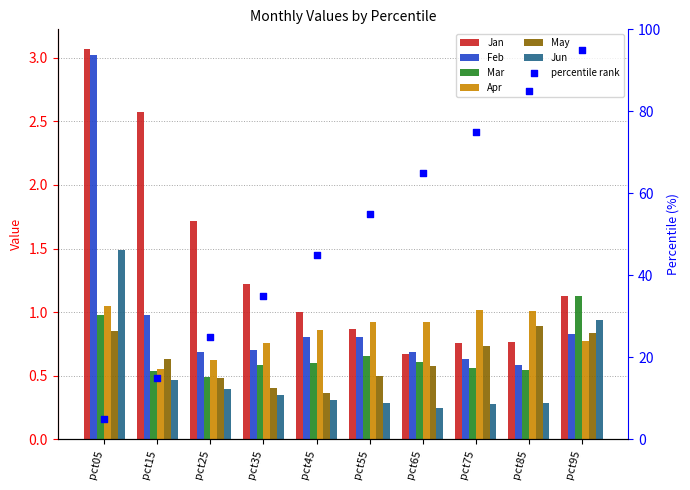

Which series reaches the maximum Y coordinate?

Jan